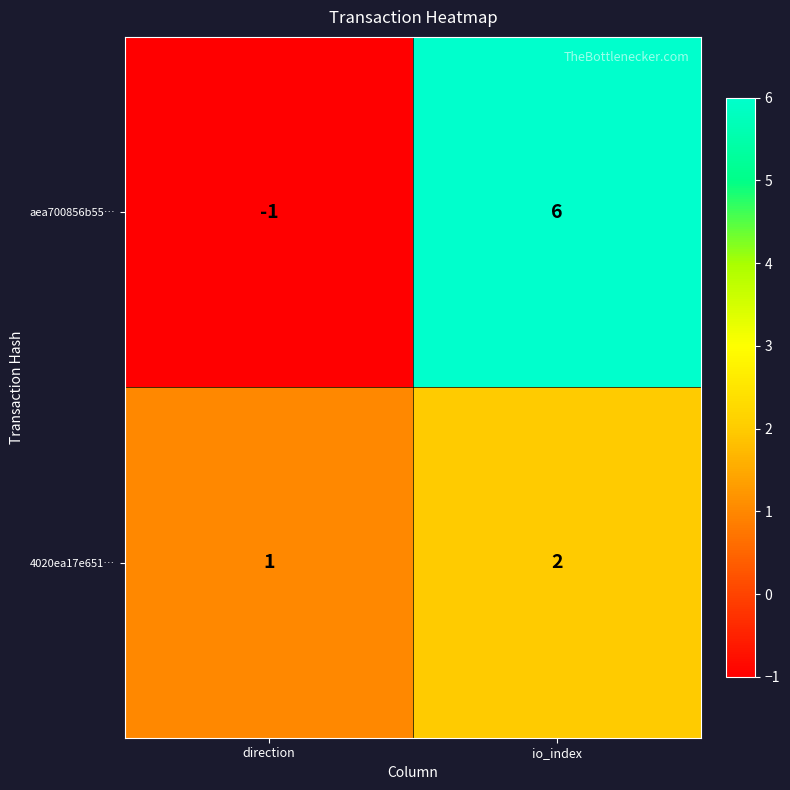

Rank the series by their maximum value, from lowest to highest.

4020ea17e651…, aea700856b55…